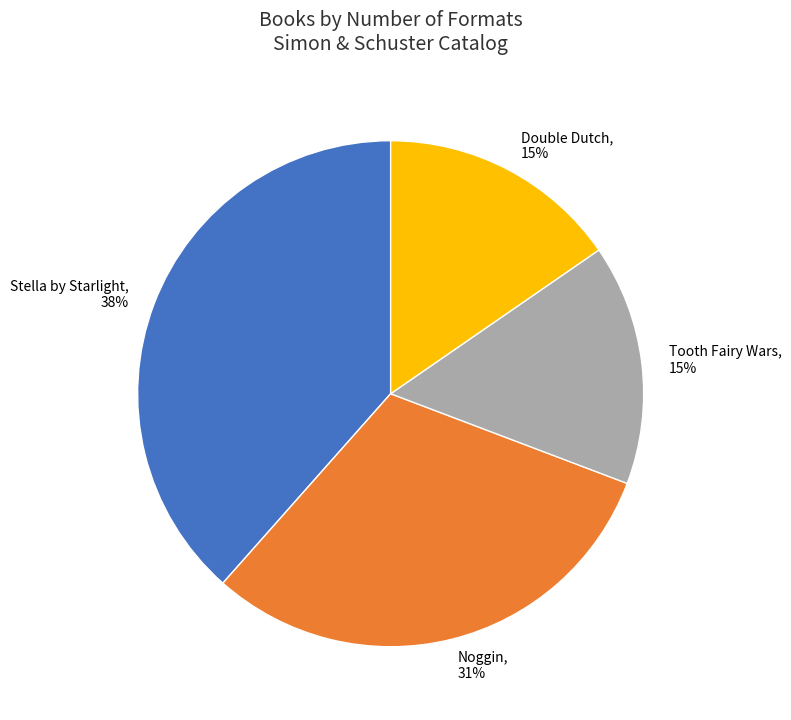

To the nearest percent, what is the difference between the Stella by Starlight and Double Dutch slice percentages?

23%